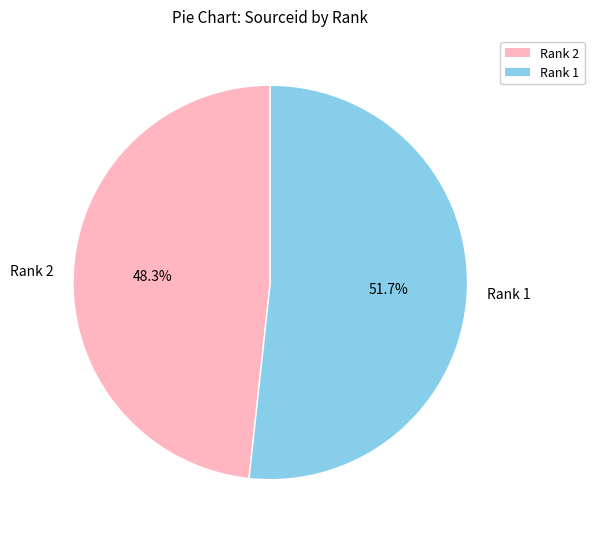

To the nearest percent, what percentage of the pie is Rank 1?

52%